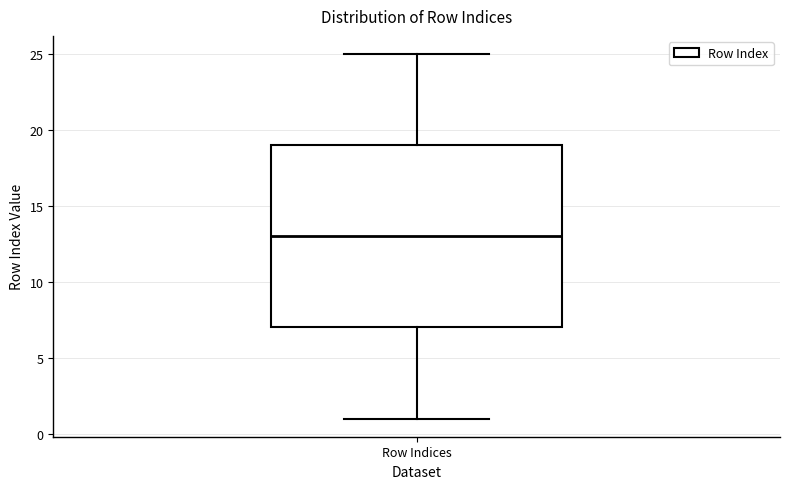

Transcribe this box plot: give where the median line is, the range the box spans, and where the two whiskers end, as read against the y-axis. The values are not printed on the chart, so give them approximately, as read against the axis.

median 13, box 7 to 19, whiskers 1 to 25